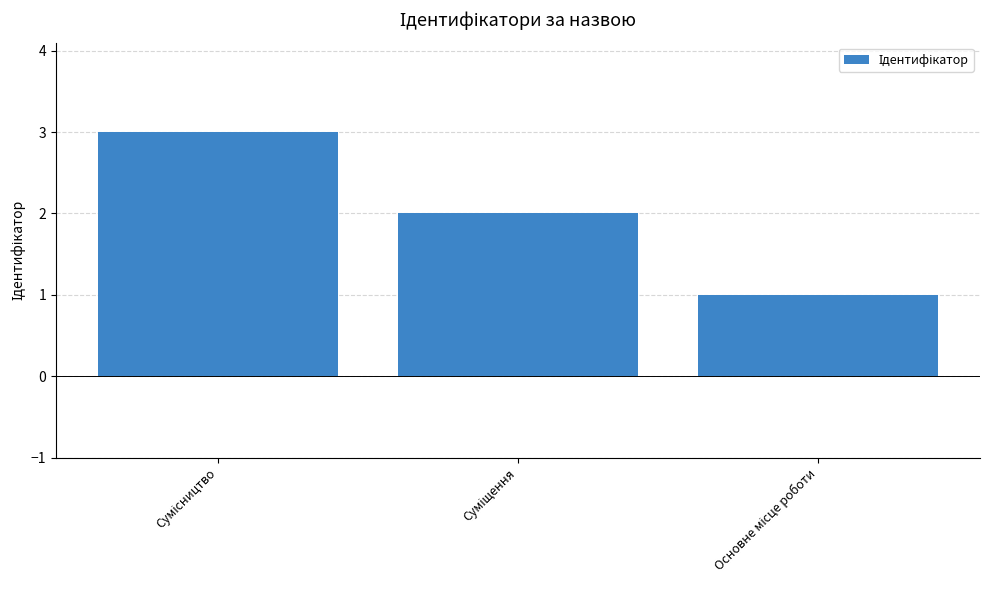

What is the sum of all values?

6